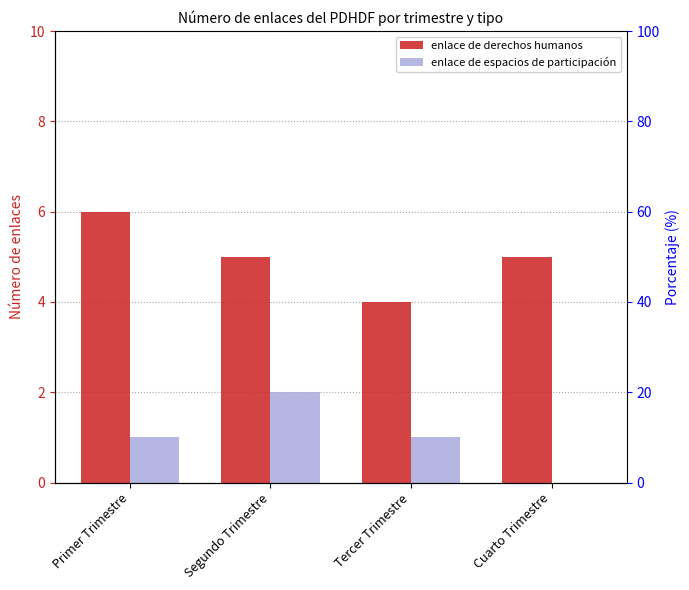

What value does the enlace de espacios de participación series have at Tercer Trimestre?

1